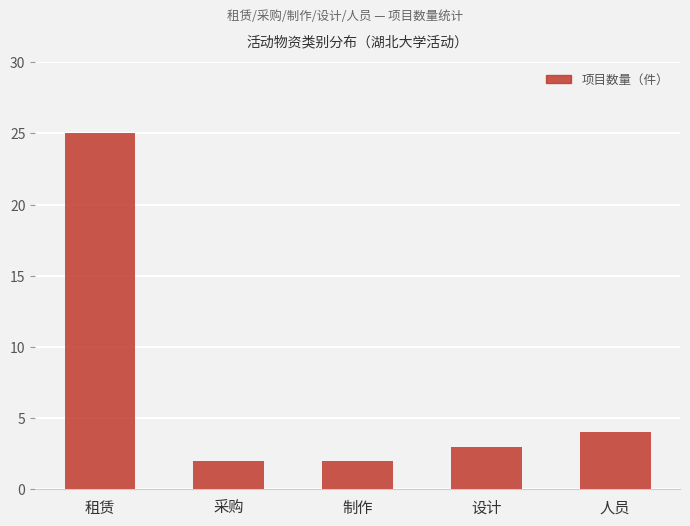

What is the maximum value shown in the chart?

25